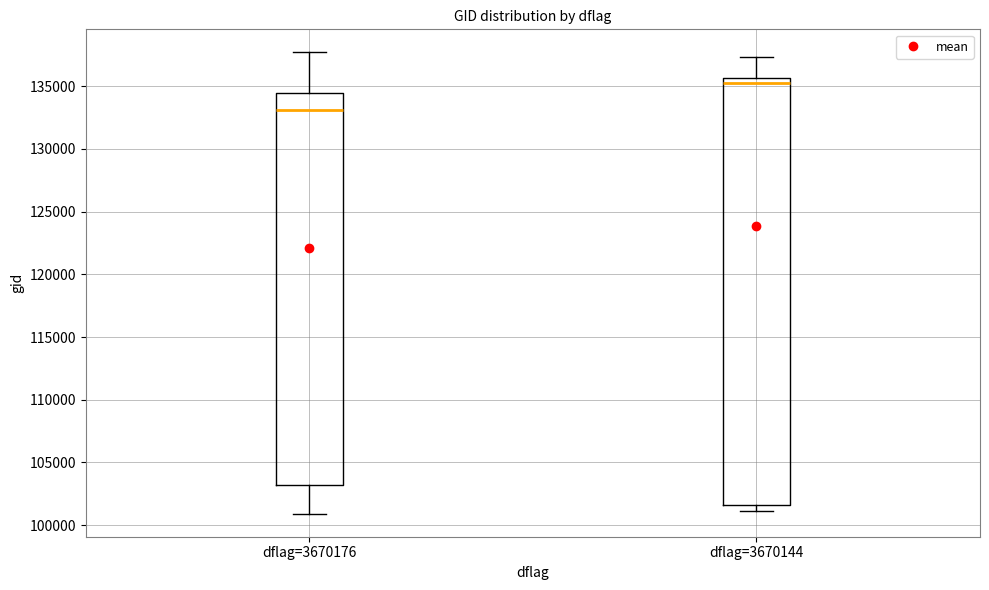

Where does the median line of the box for dflag=3670176 sit on the y-axis? The values are not printed on the chart, so give them approximately, as read against the axis.

133000